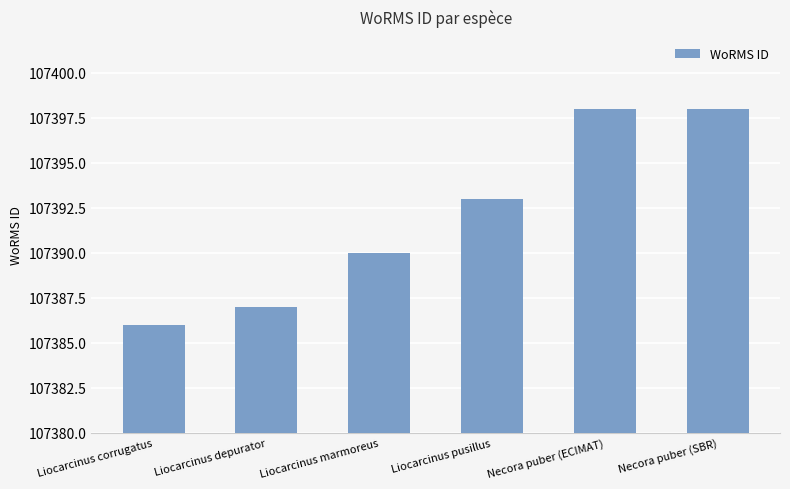

Reading left to right, transcribe all the data shown in this chart.

Liocarcinus corrugatus=107386	Liocarcinus depurator=107387	Liocarcinus marmoreus=107390	Liocarcinus pusillus=107393	Necora puber (ECIMAT)=107398	Necora puber (SBR)=107398